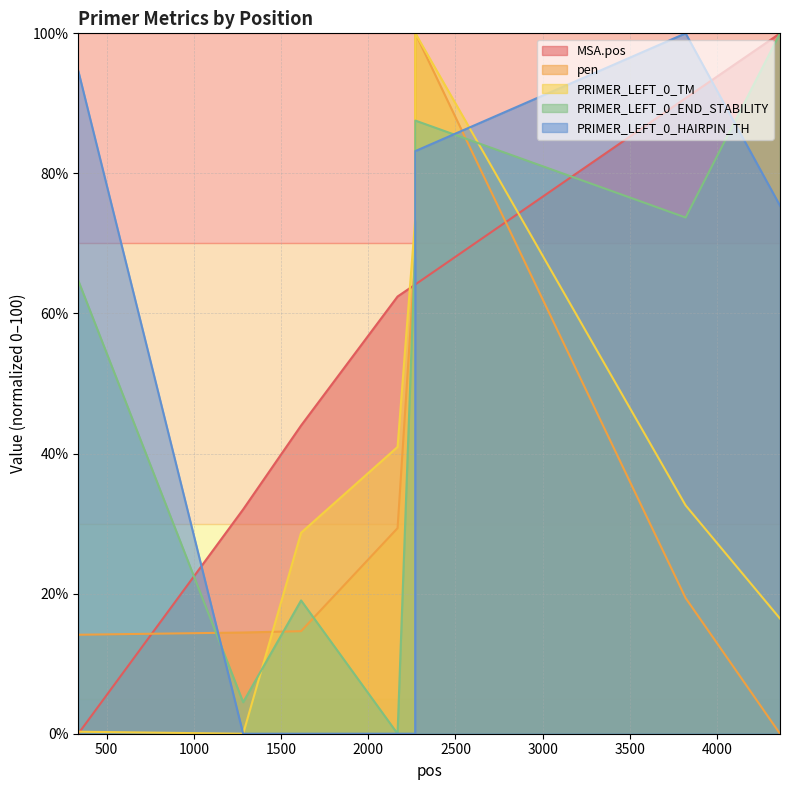

What is the total value across all series at 1283?

51.0